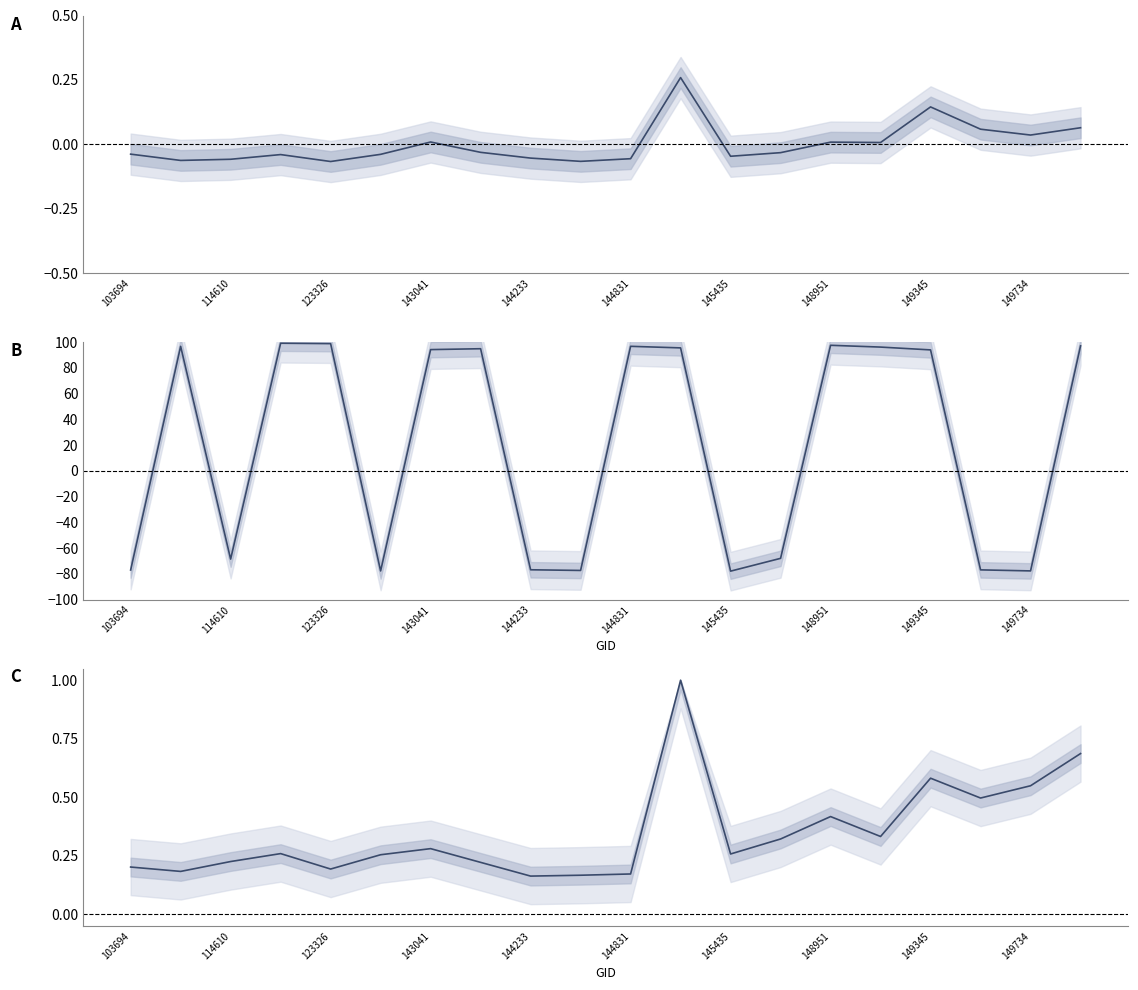

True or false: dnbrad has more than 0 interior local peaks.

True